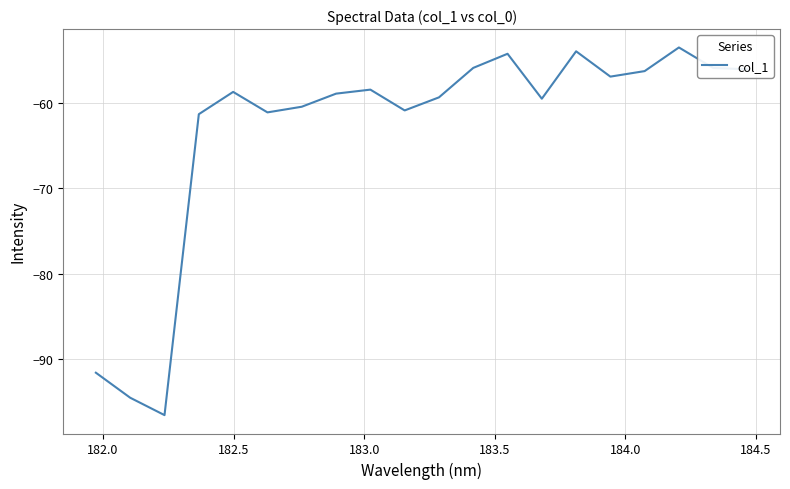

What is the difference between the maximum and minimum values?

43.1